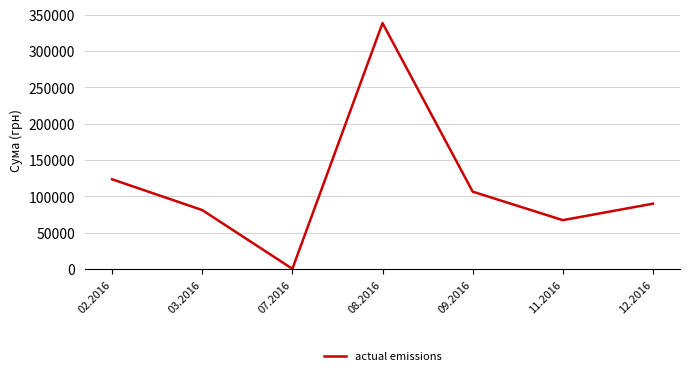

What is the change in value from 07.2016 to 08.2016?

+338035.9